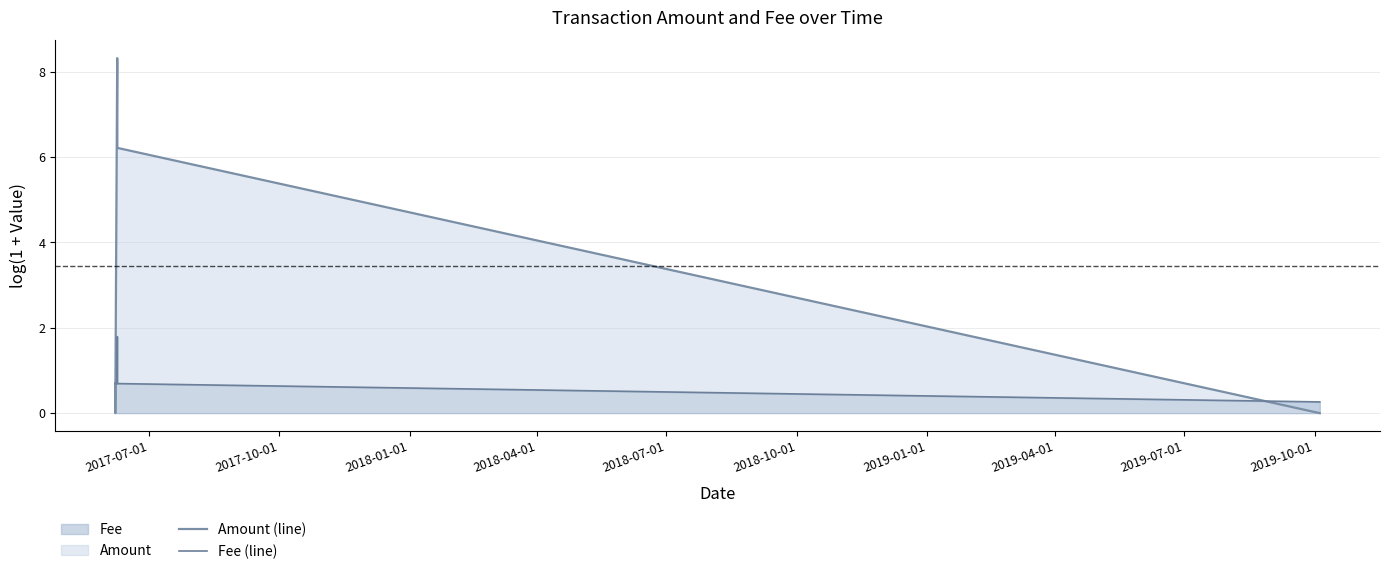

Does the chart display data point markers on the line(s)?

No